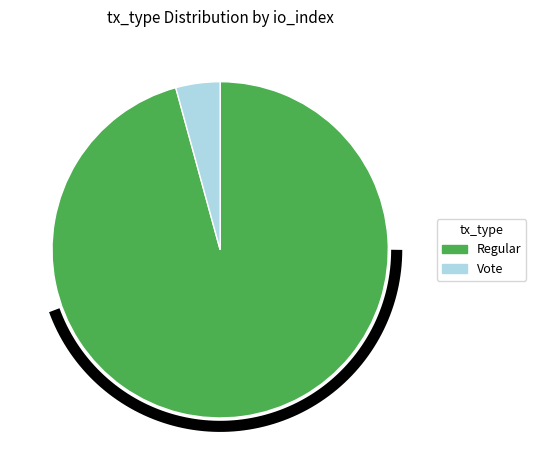

What is the change in value from Regular to Vote?

-43